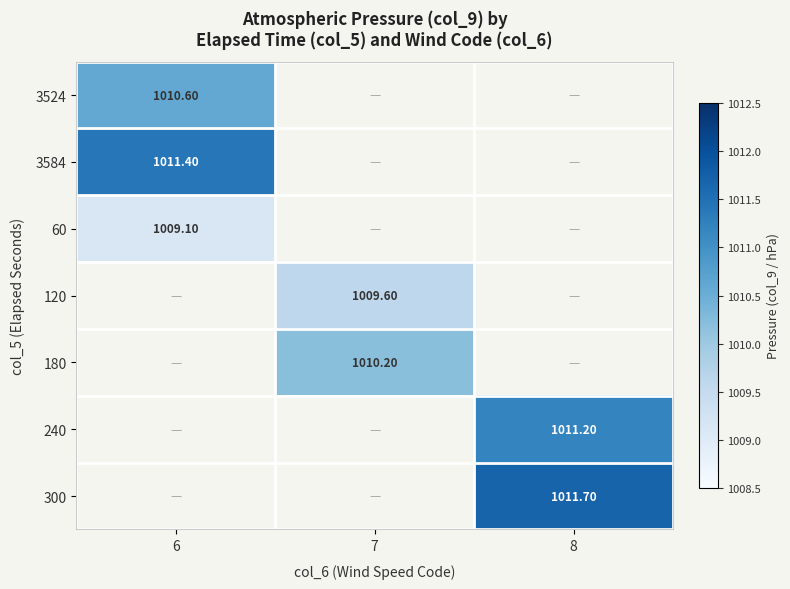

Rank the series at 6 from lowest to highest value.

60, 3524, 3584, 120, 180, 240, 300